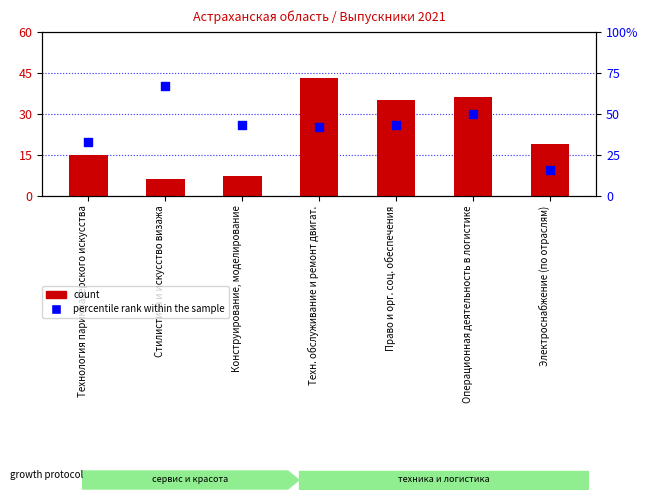

Which series reaches the minimum Y coordinate?

count